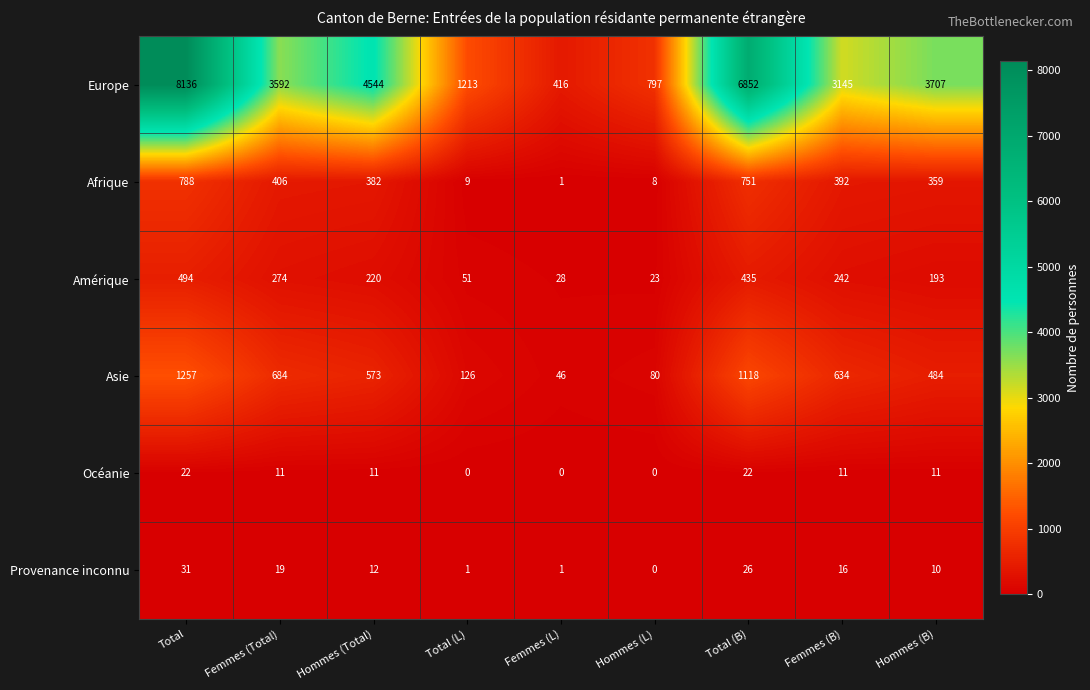

Rank the series at Total (L) from lowest to highest value.

Océanie, Provenance inconnu, Afrique, Amérique, Asie, Europe